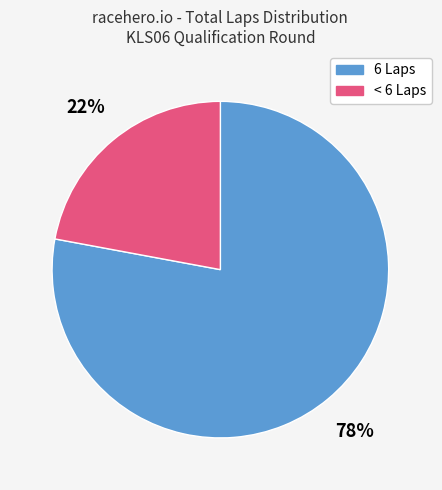

Combined, do < 6 Laps and 6 Laps account for over 50%?

Yes